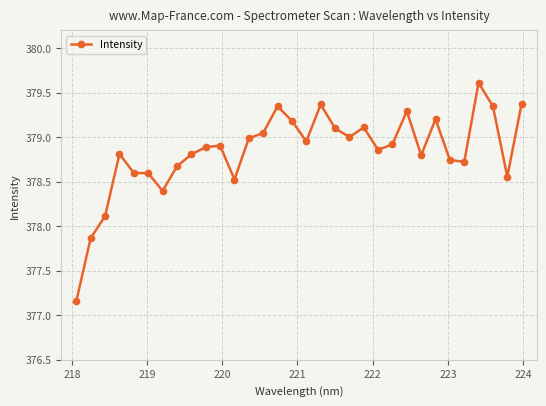

True or false: the data has more than 1 interior local peaks.

True